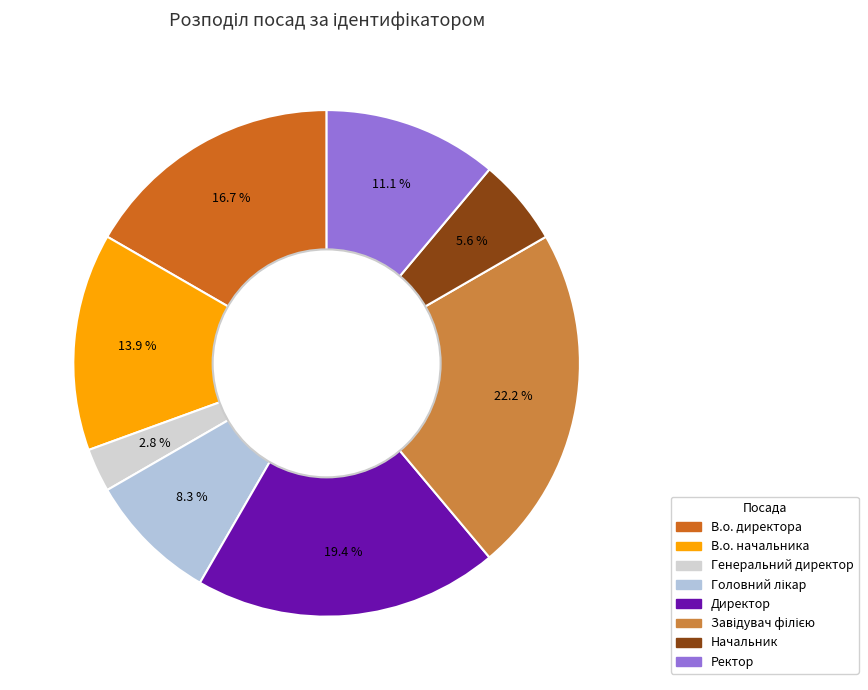

Rank the categories by value from highest to lowest.

Завідувач філією, Директор, В.о. директора, В.о. начальника, Ректор, Головний лікар, Начальник, Генеральний директор